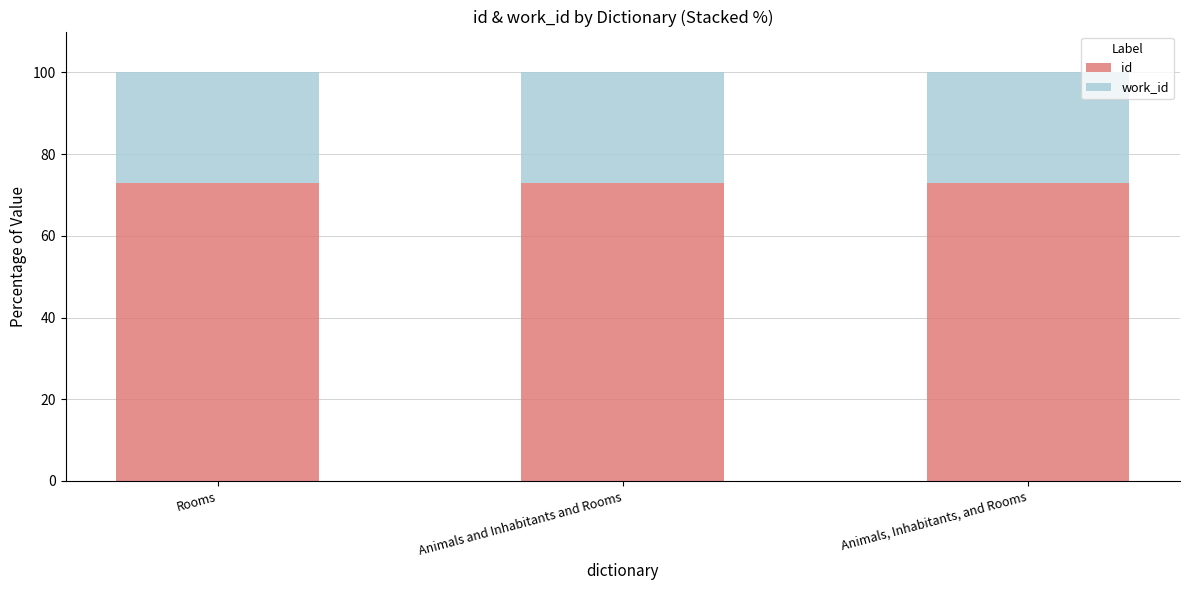

True or false: id has a value of 72.9 at Animals and Inhabitants and Rooms.

True